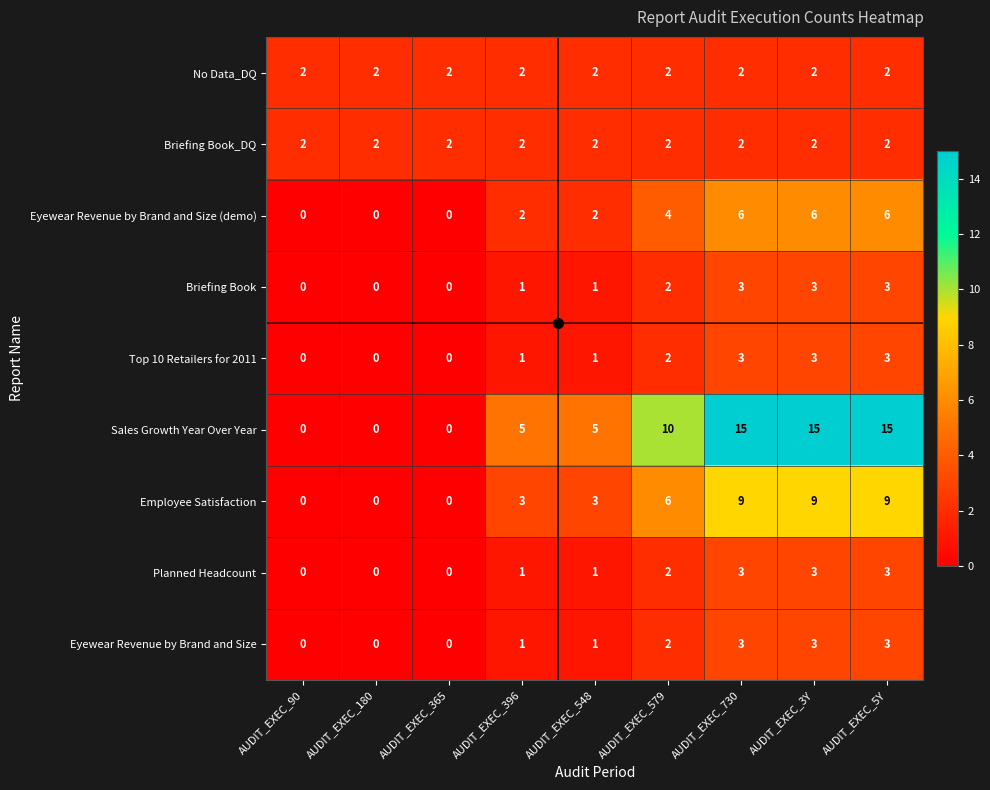

What is the greatest value displayed?

15